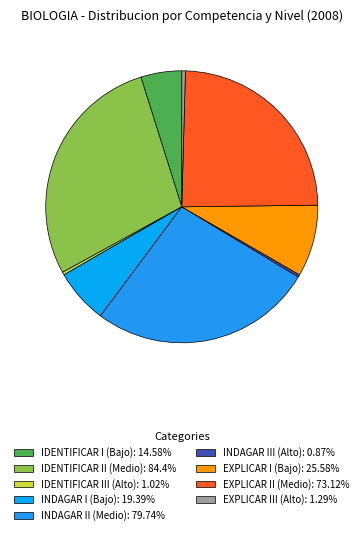

What is the change in value from IDENTIFICAR I (Bajo): 14.58% to EXPLICAR III (Alto): 1.29%?

-13.3